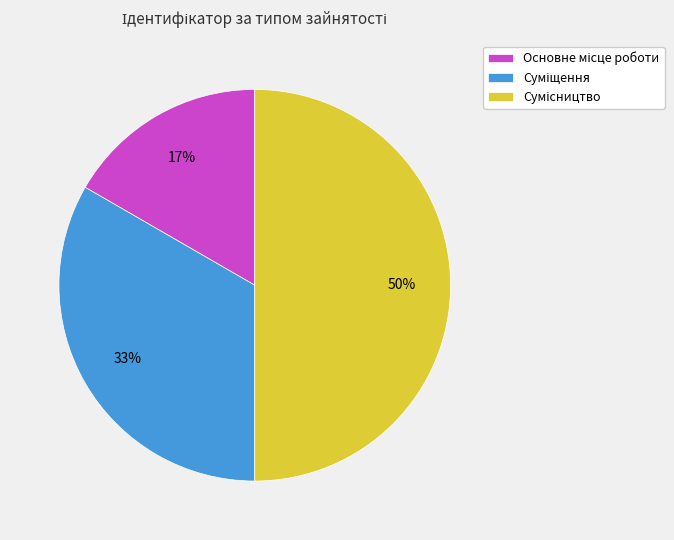

To the nearest percent, what is the average slice percentage?

33%